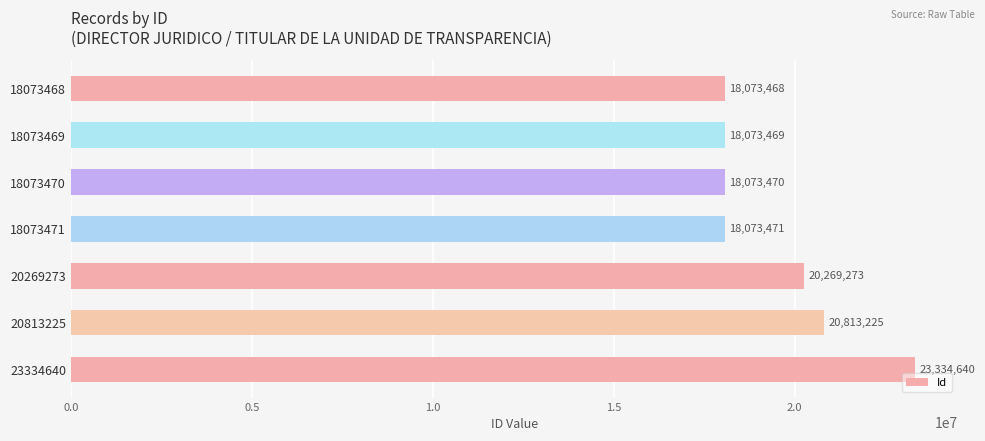

Is it true that the value at 18073471 is 18073471?

True